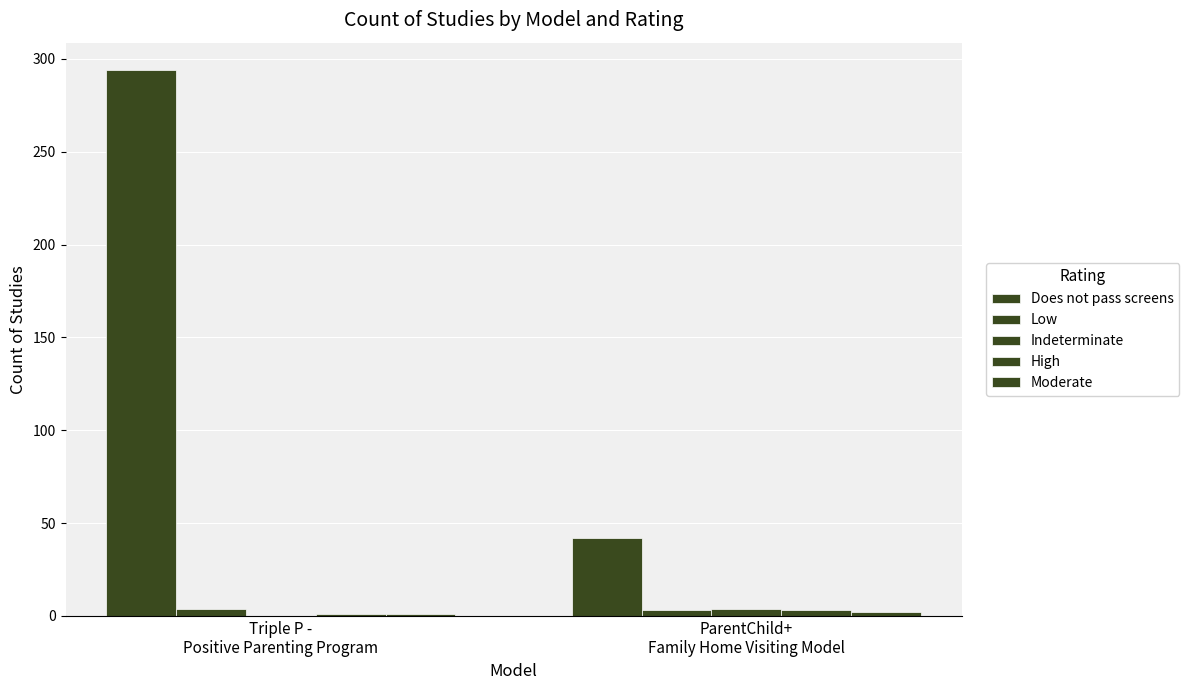

Are the bars horizontal?

No